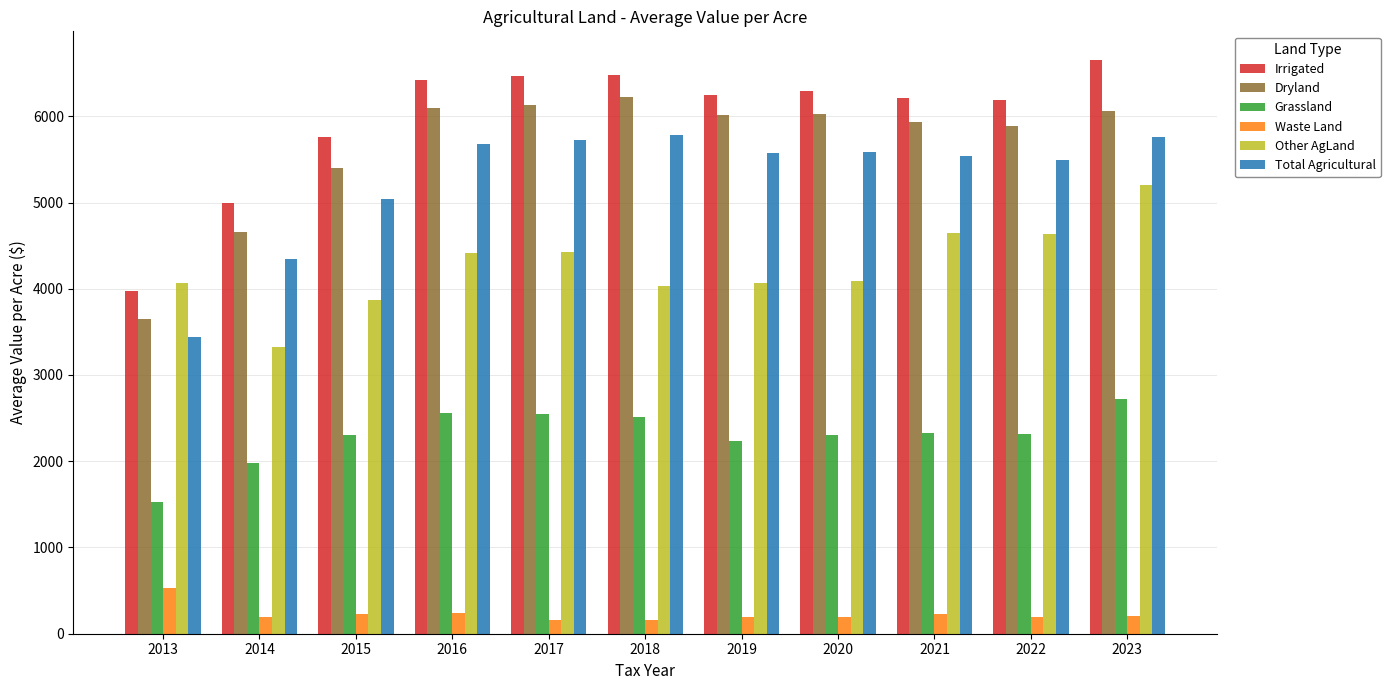

How many bars are there in total?

66